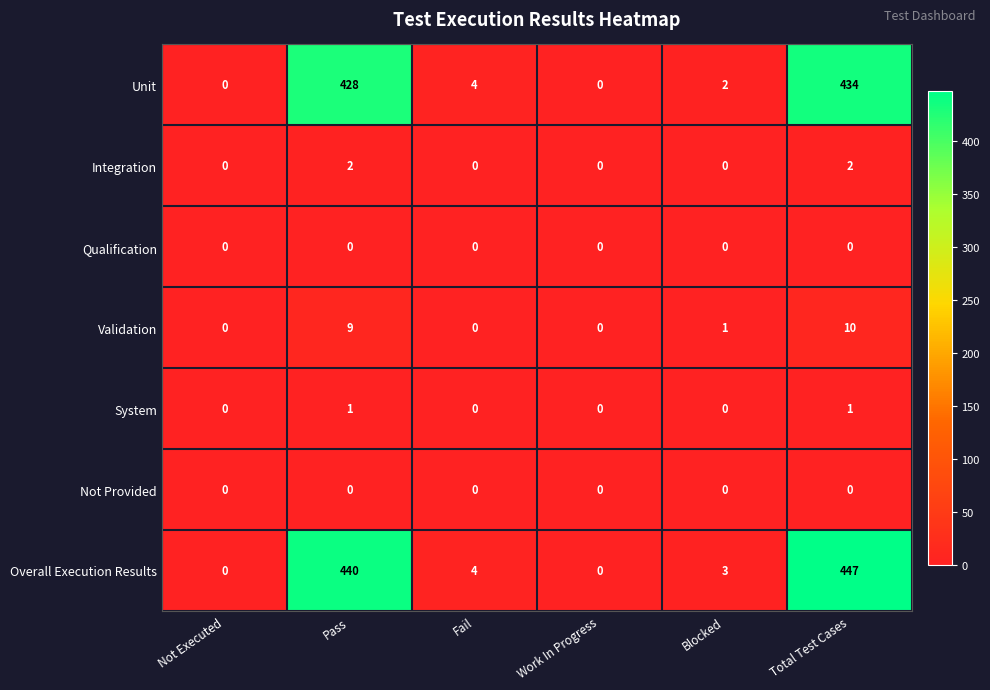

What is the difference between the highest and lowest values at Total Test Cases?

447